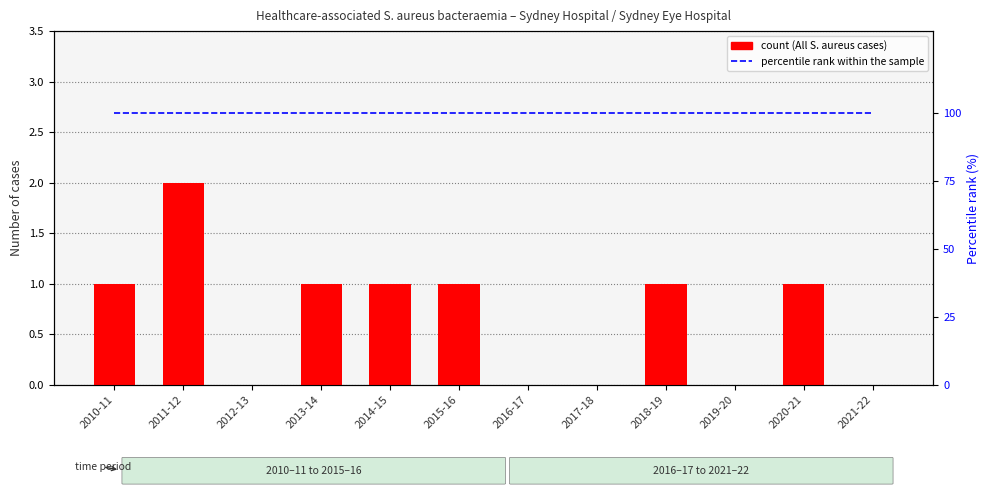

Which series has the largest range (max minus min)?

All S. aureus (cases)